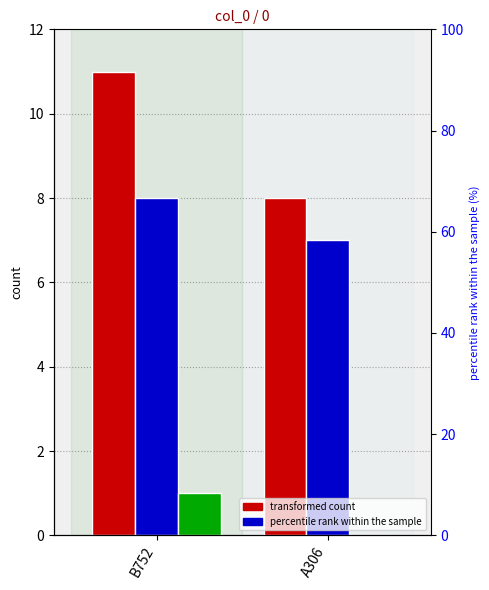

What is the difference between the maximum and minimum values in the BCS8463 series?

1